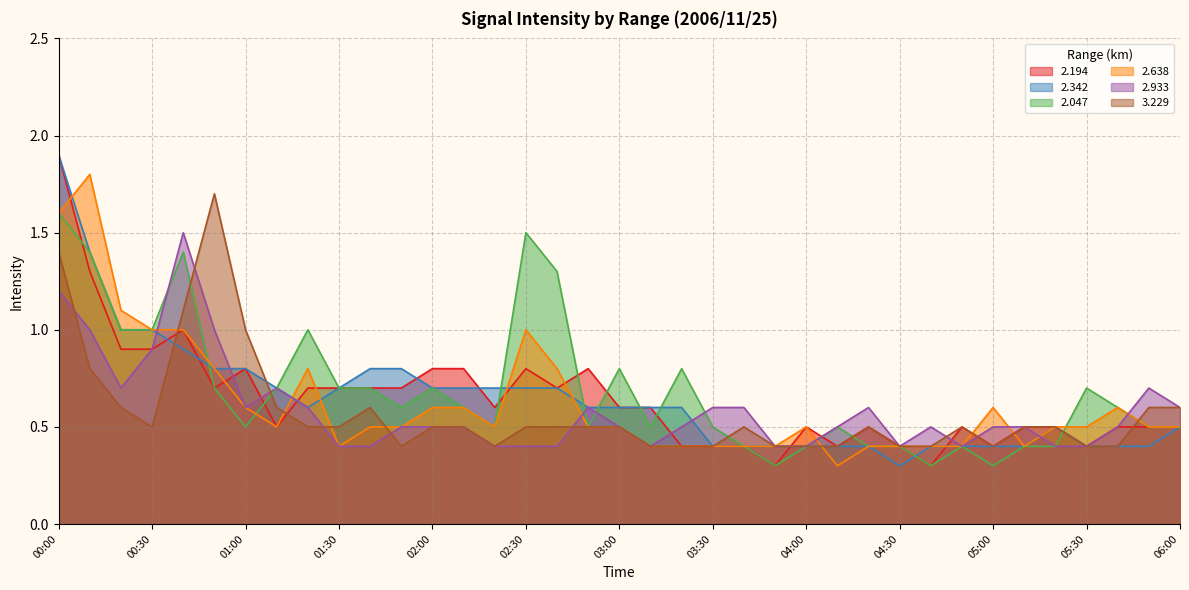

Which series changed the most between 01:40 and 04:50?

2.342